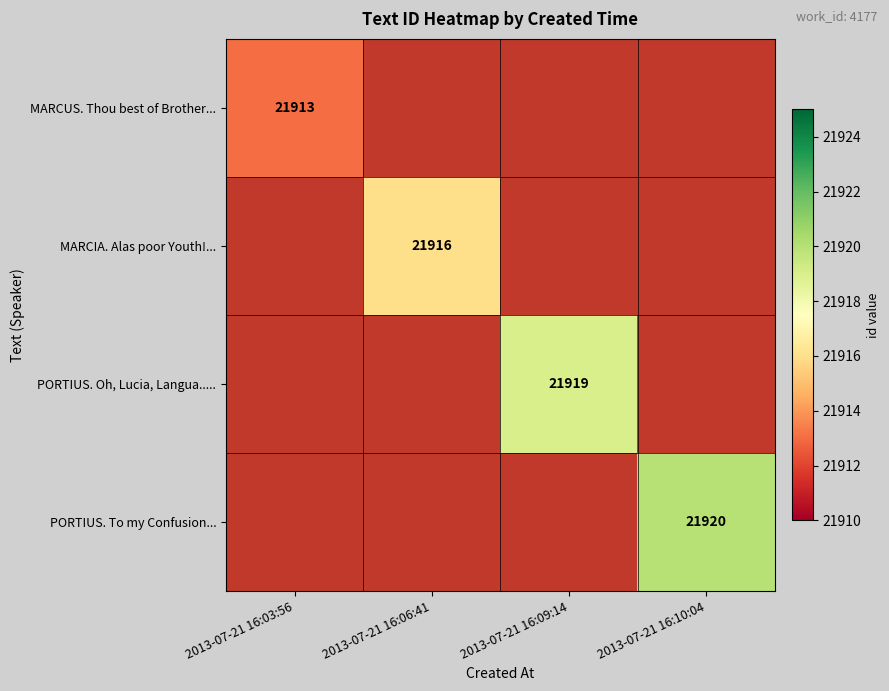

At how many categories does at least one series exceed 21914?

3